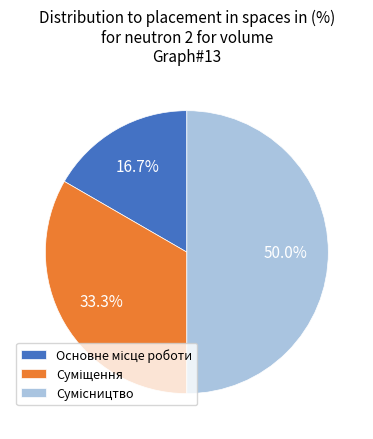

How much of the chart is everything except Основне місце роботи?

83.3%